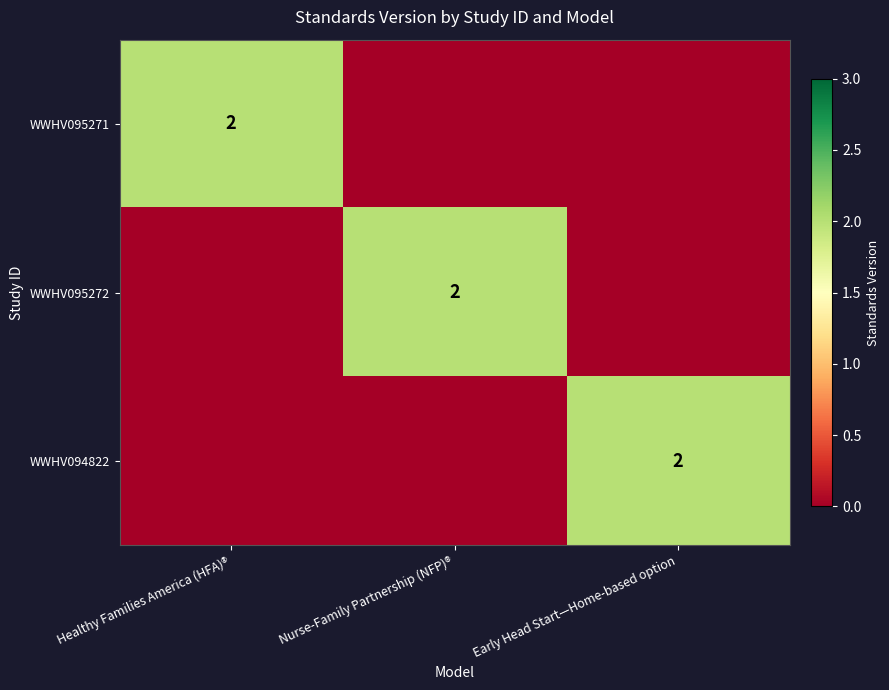

How many categories are shown in the chart?

3